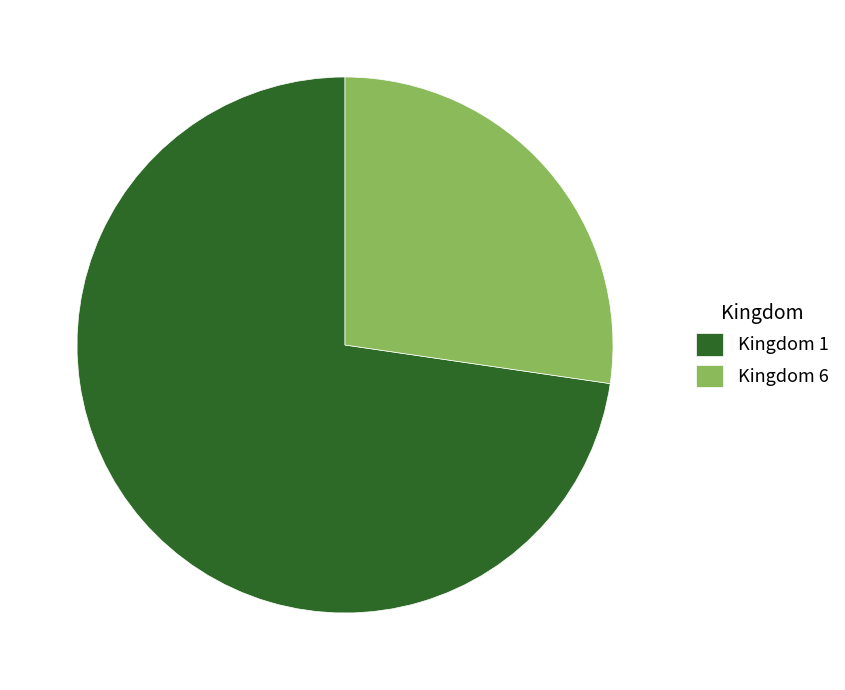

Which category has the smallest portion of the pie?

Kingdom 6